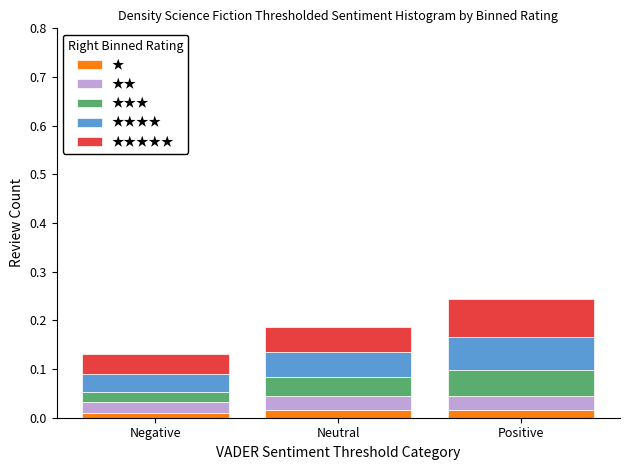

What position from the right is Neutral?

2